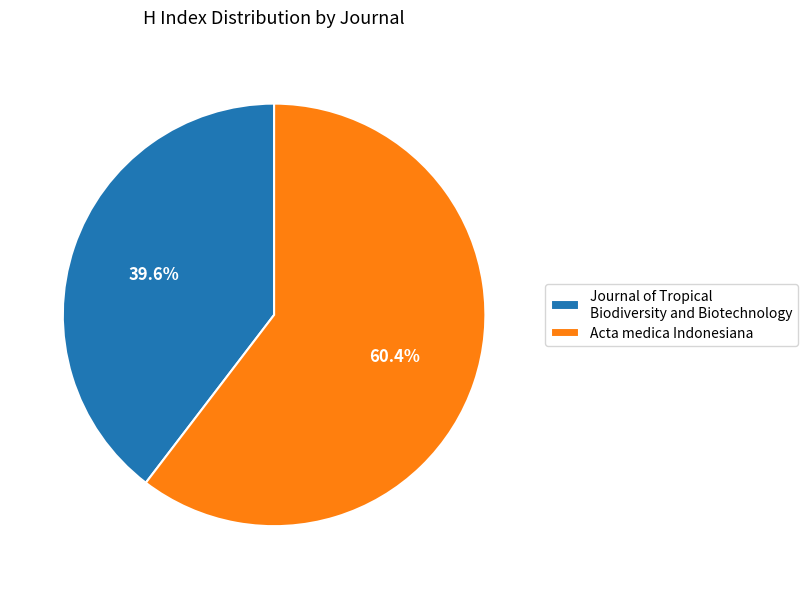

To the nearest percent, what is the average slice percentage?

50%